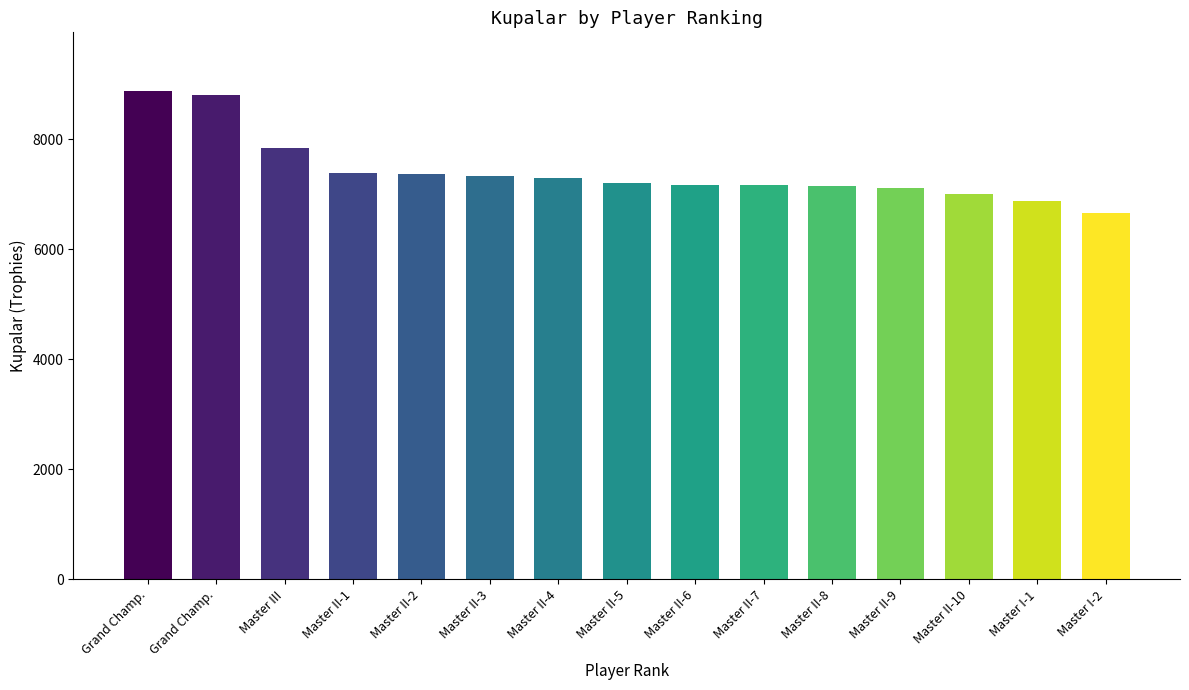

Which has a higher value, Master II-10 or Master II-2?

Master II-2